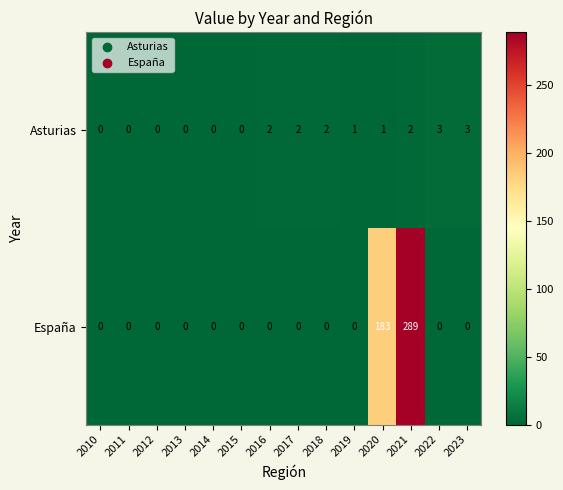

Which label corresponds to the largest value in the chart?

2021